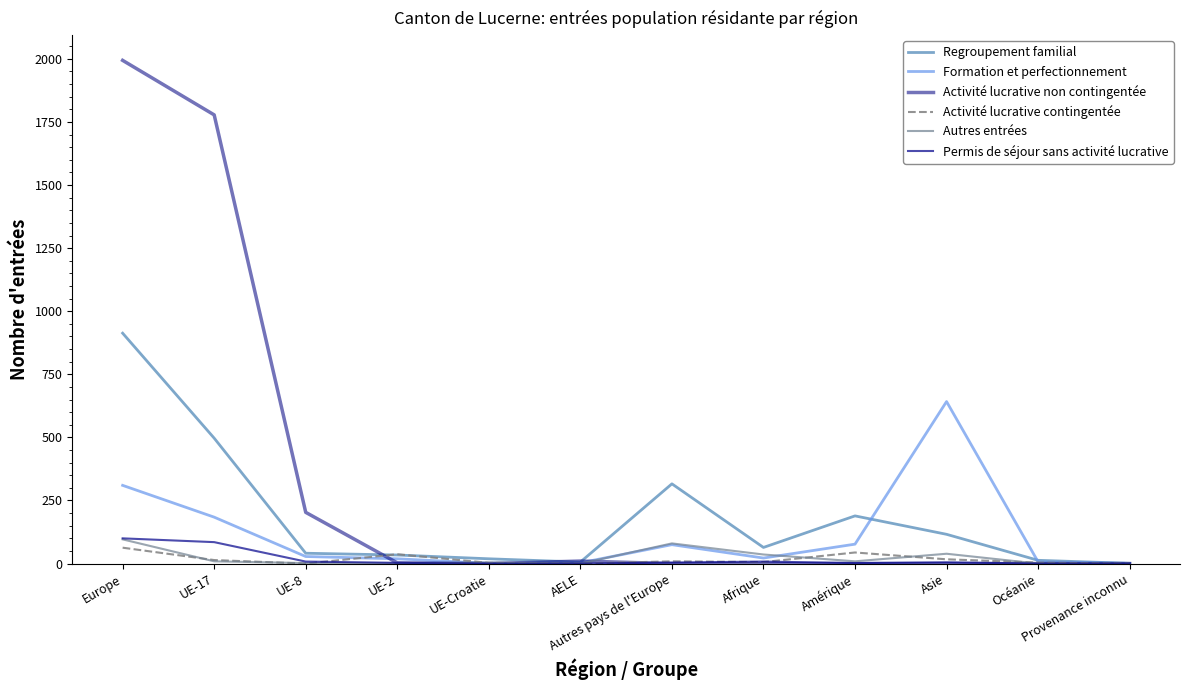

How many series are shown in this chart?

6